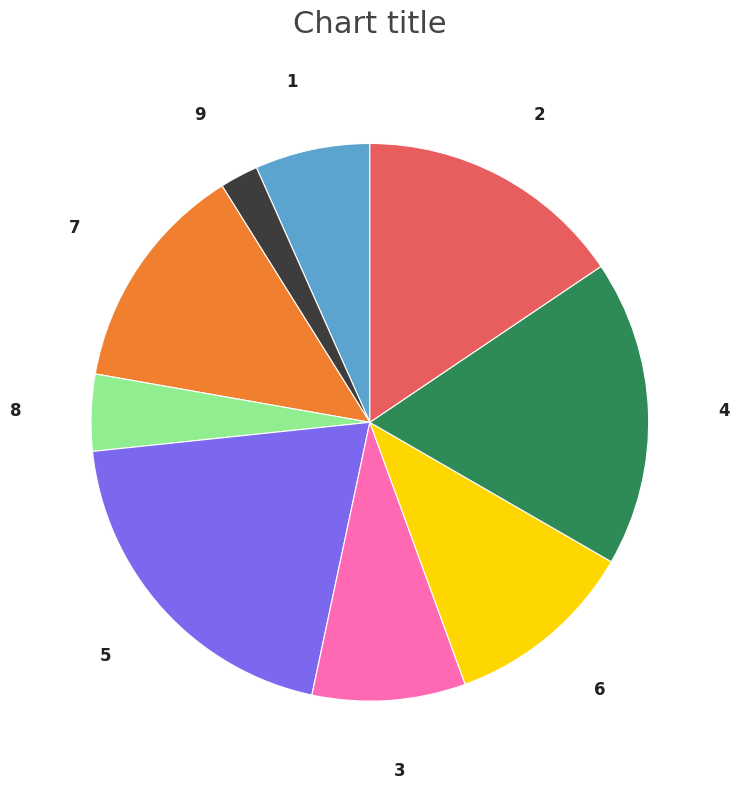

Is the sum of 3 and 8 greater than half?

No